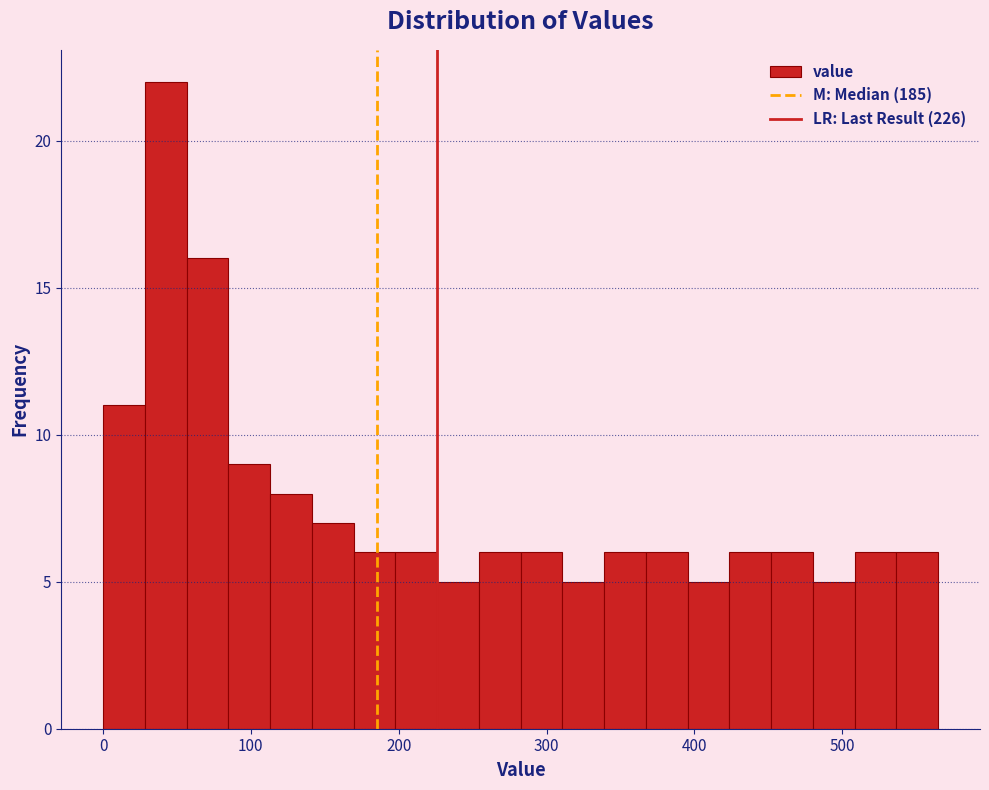

Read against the x-axis, roughly where is the centre of the tallest bar?

40